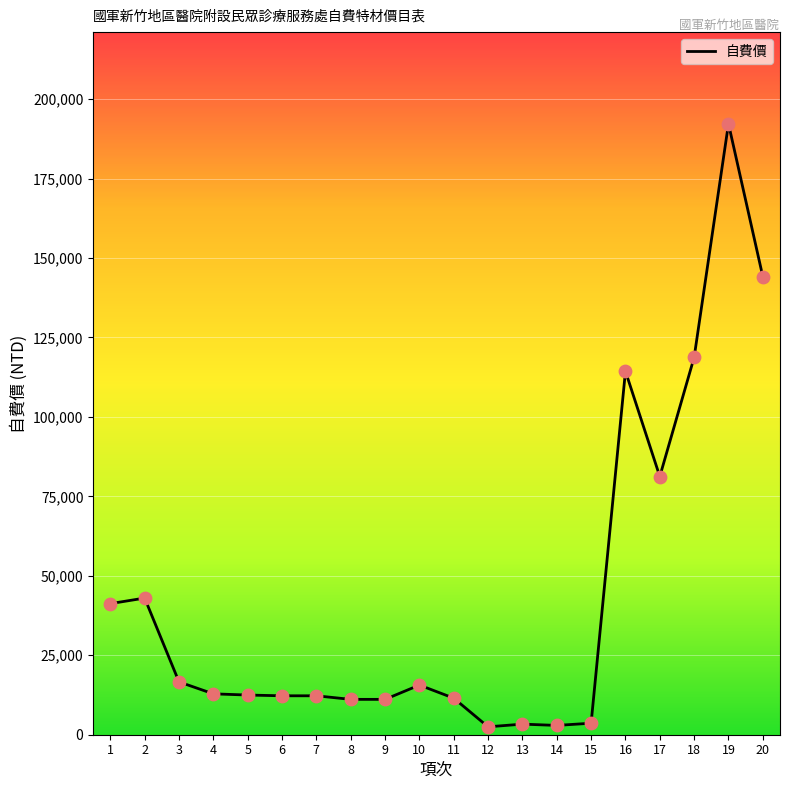

Approximately how many times larger is the value at 3 compared to 2?

0.4